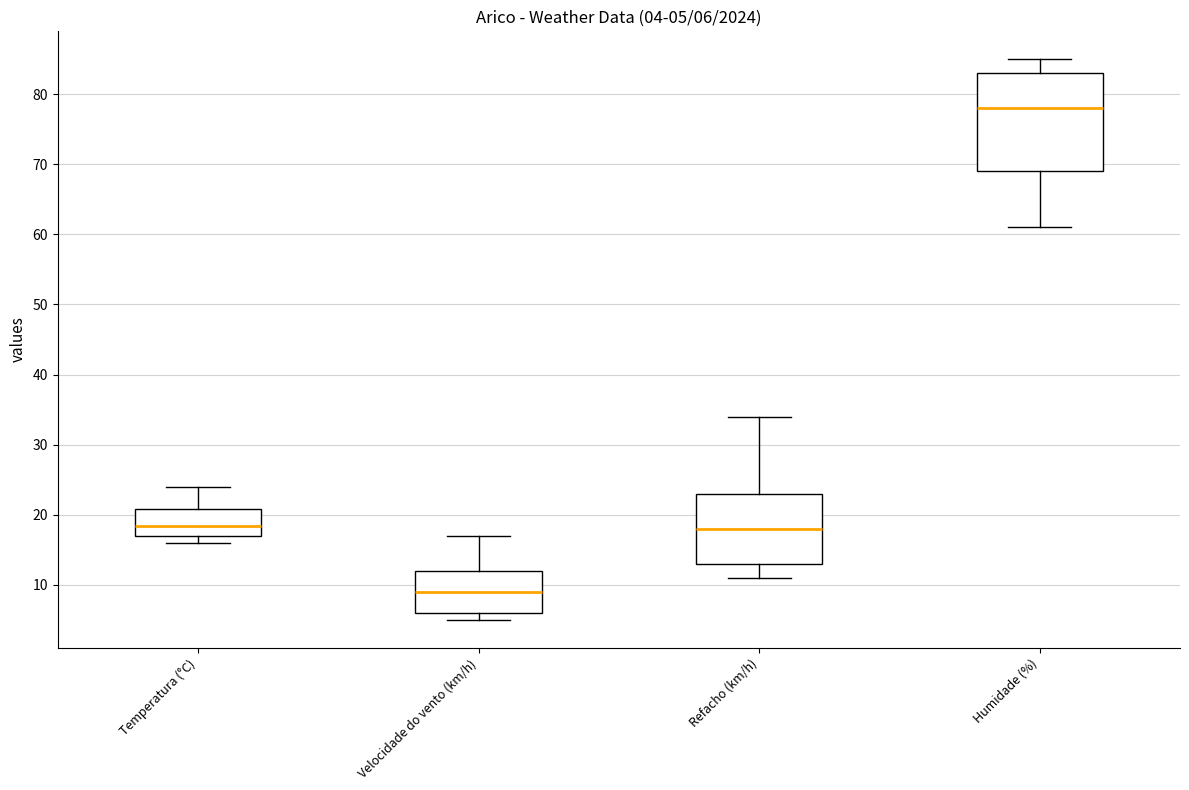

Comparing the boxes themselves (not the whiskers), which one is the tallest?

Humidade (%)